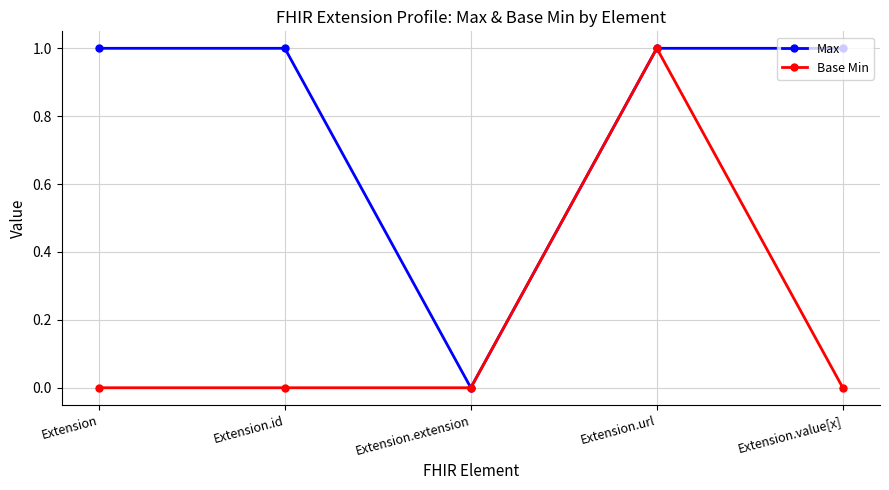

True or false: Base Min has more than 2 interior local peaks.

False